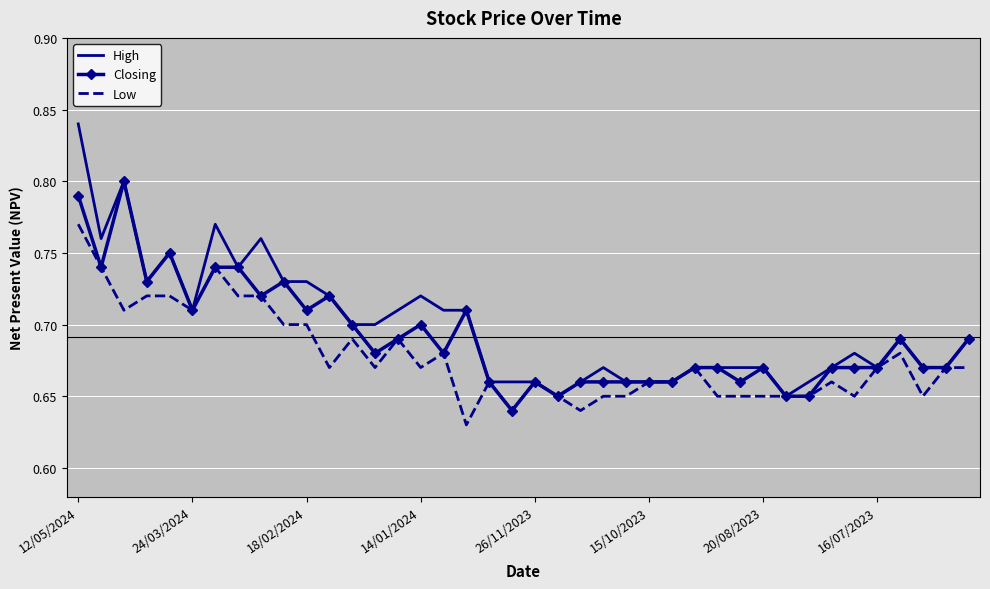

Which series has the widest spread of values?

High